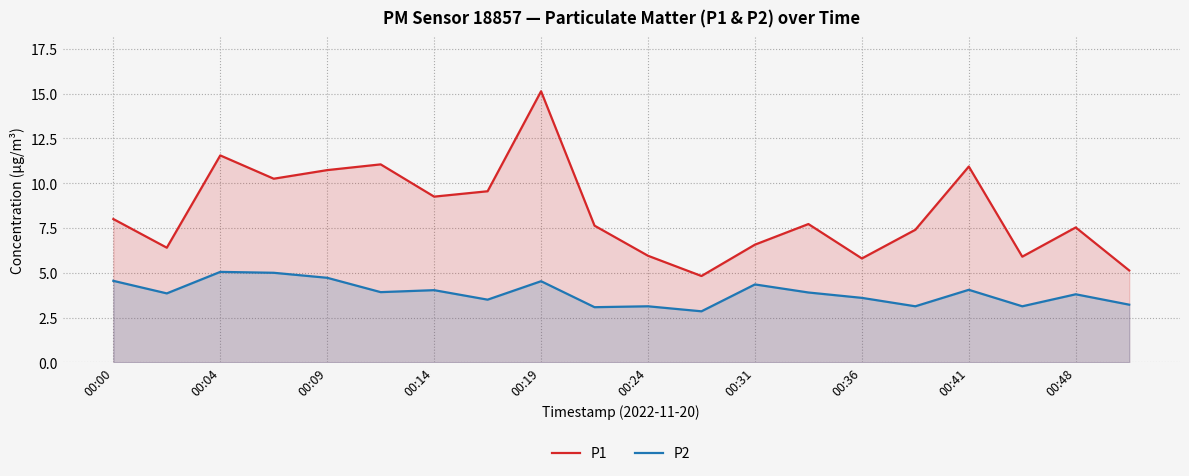

What is the total value across all series at 00:04?

16.6